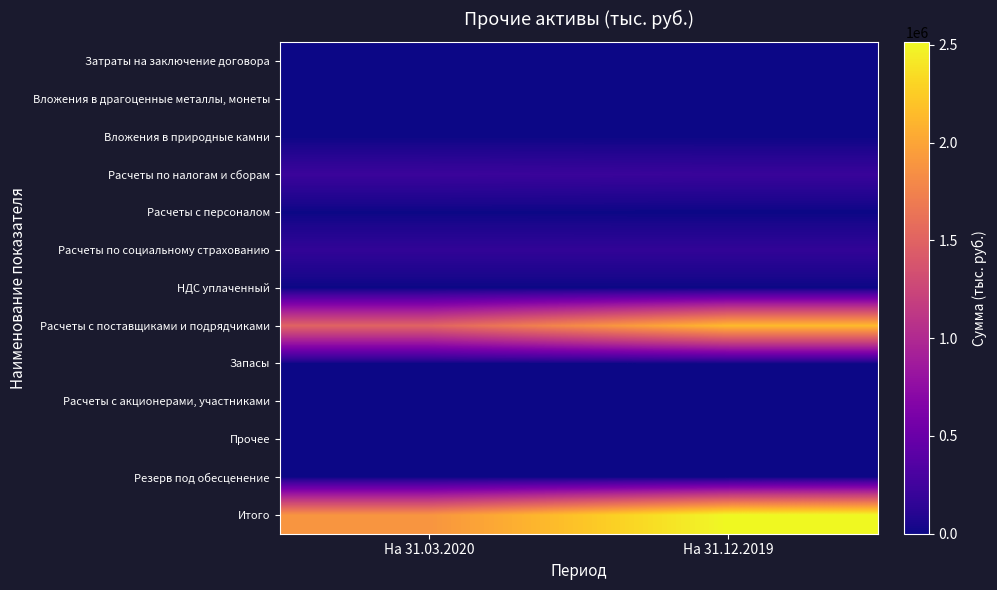

What is the total value across all series at На 31.03.2020?

3773559.3